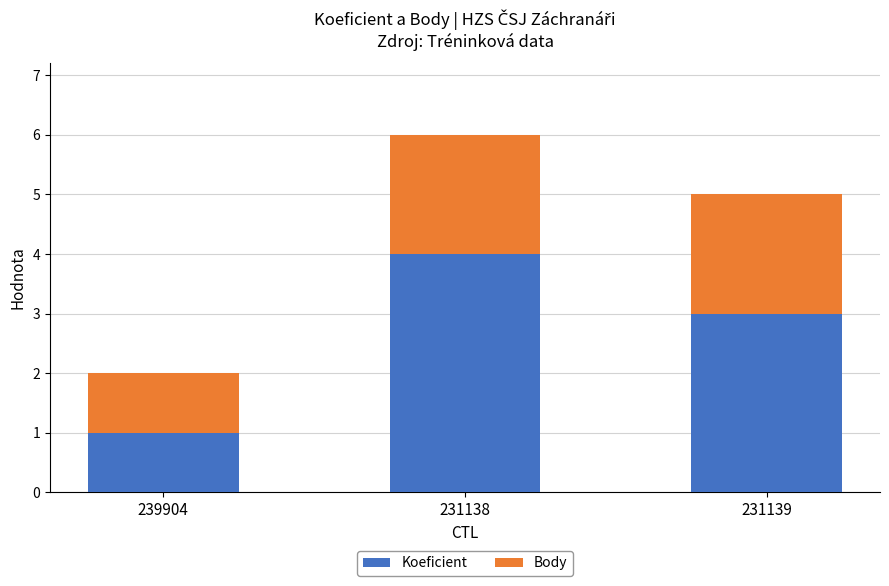

True or false: Koeficient has a value of 1 at 239904.

True